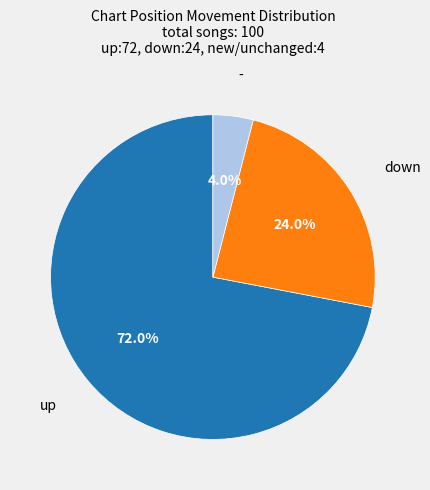

Is there a majority slice in this chart?

Yes